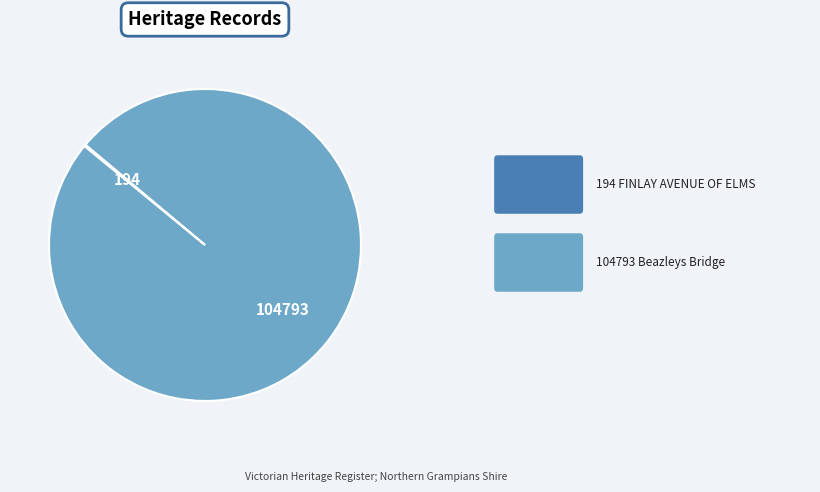

Is there any slice that represents more than half of the pie?

Yes